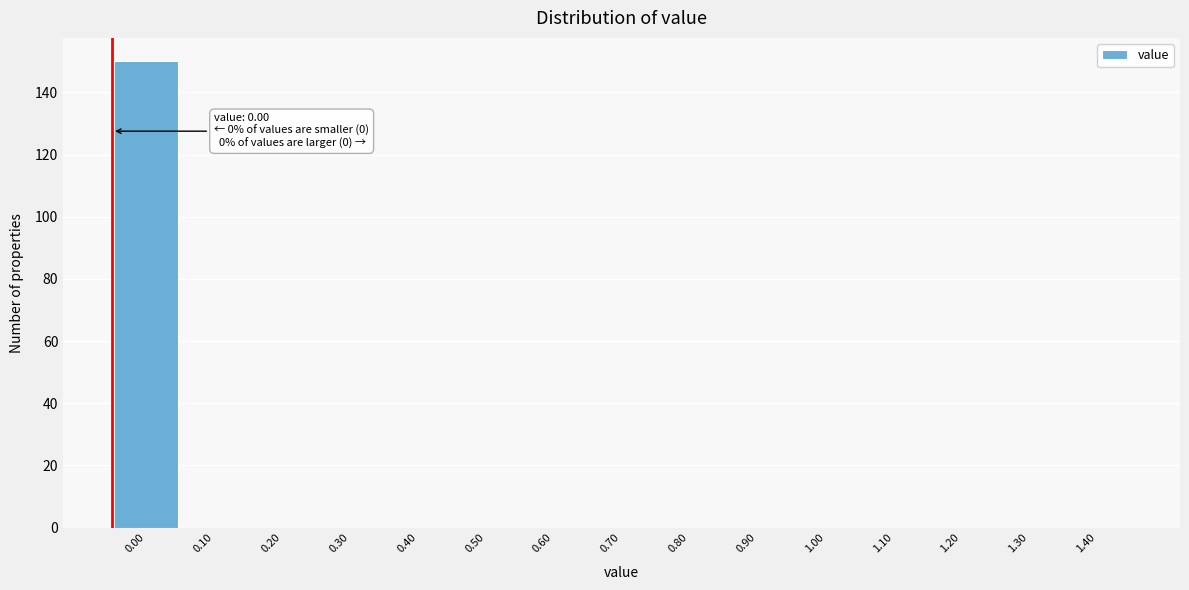

Reading left to right, transcribe all the data shown in this chart.

0.00=150	0.10=0	0.20=0	0.30=0	0.40=0	0.50=0	0.60=0	0.70=0	0.80=0	0.90=0	1.00=0	1.10=0	1.20=0	1.30=0	1.40=0